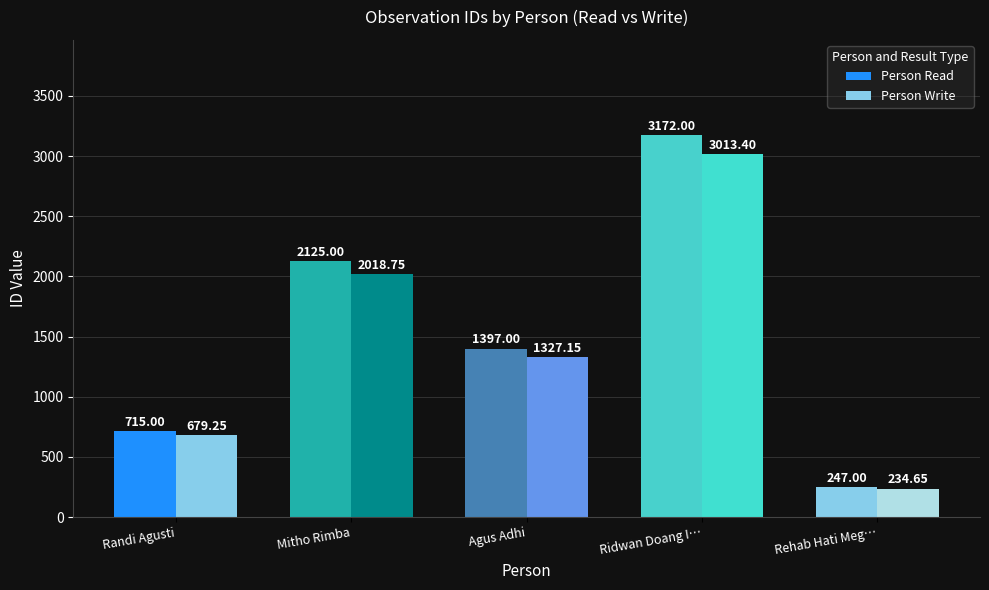

Count the number of data series in this chart.

2